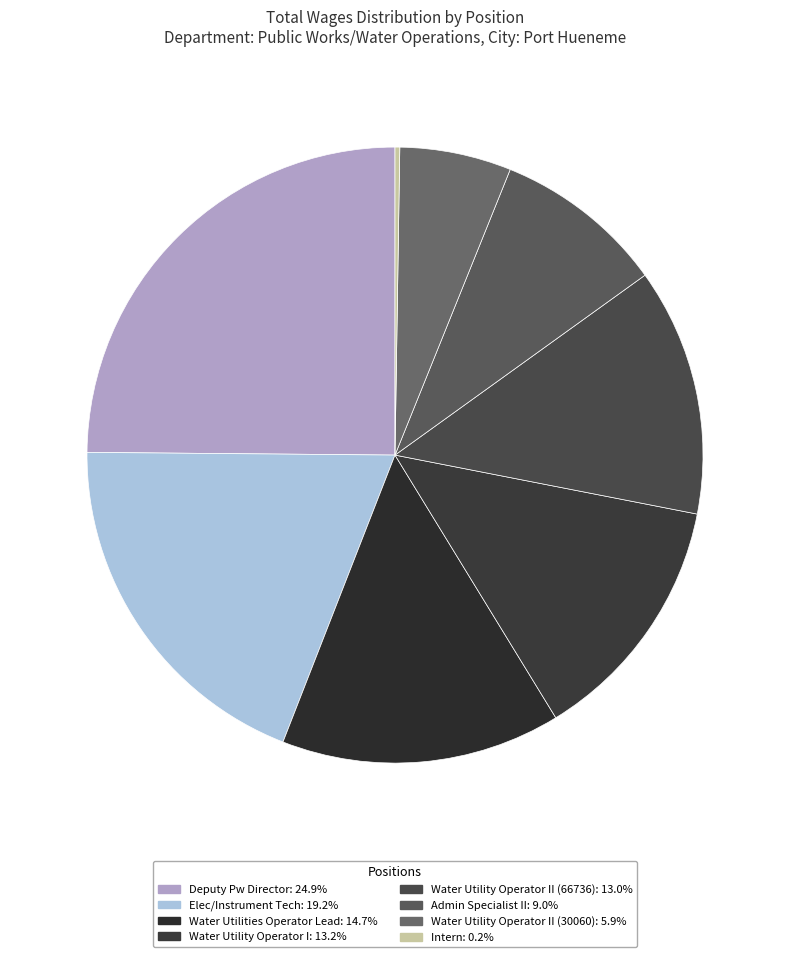

To the nearest percent, what is the difference between the largest and smallest slice percentages?

25%